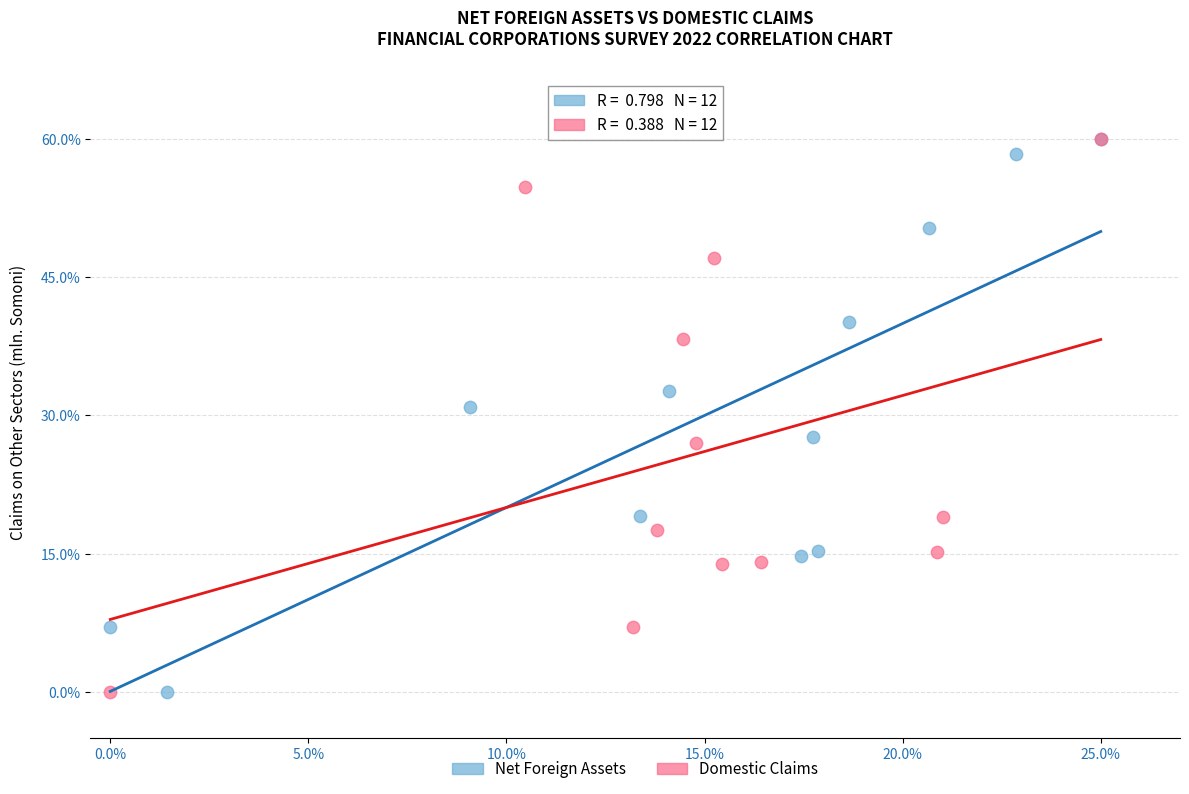

What are all the series names shown in the legend?

Net Foreign Assets, Domestic Claims